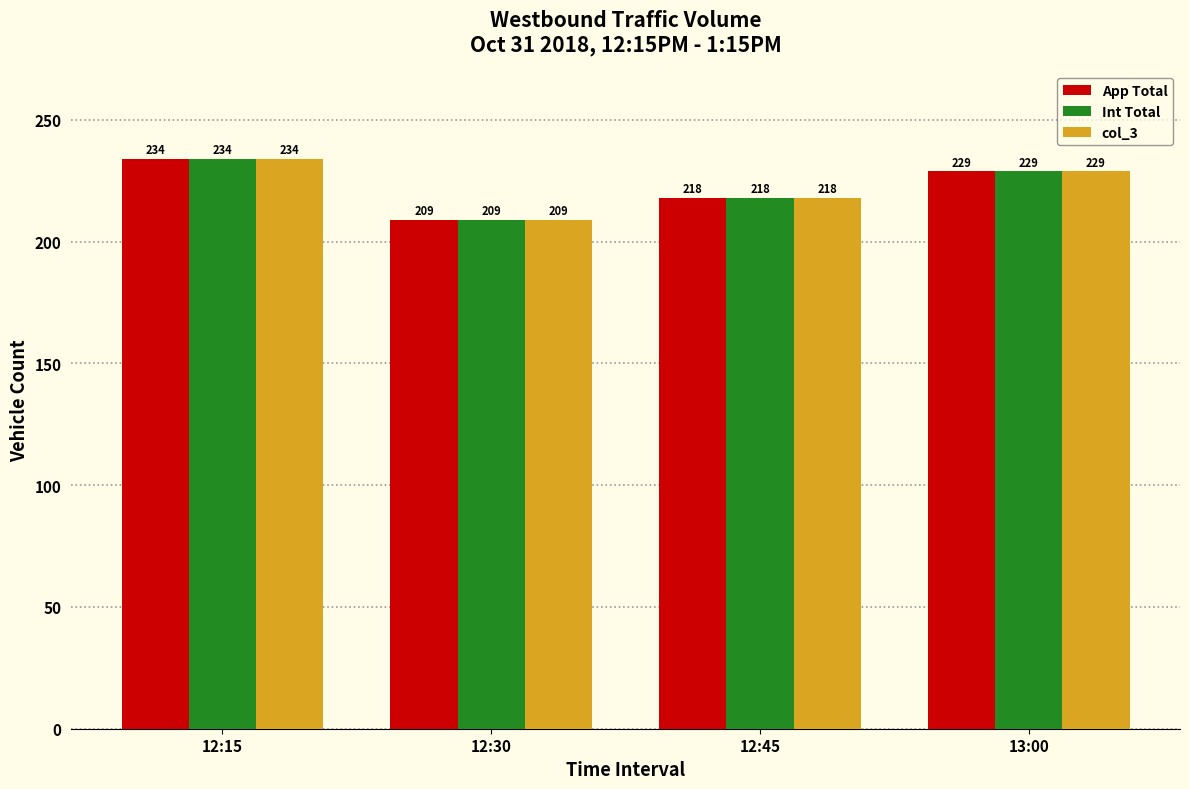

What position from the right is 13:00?

1